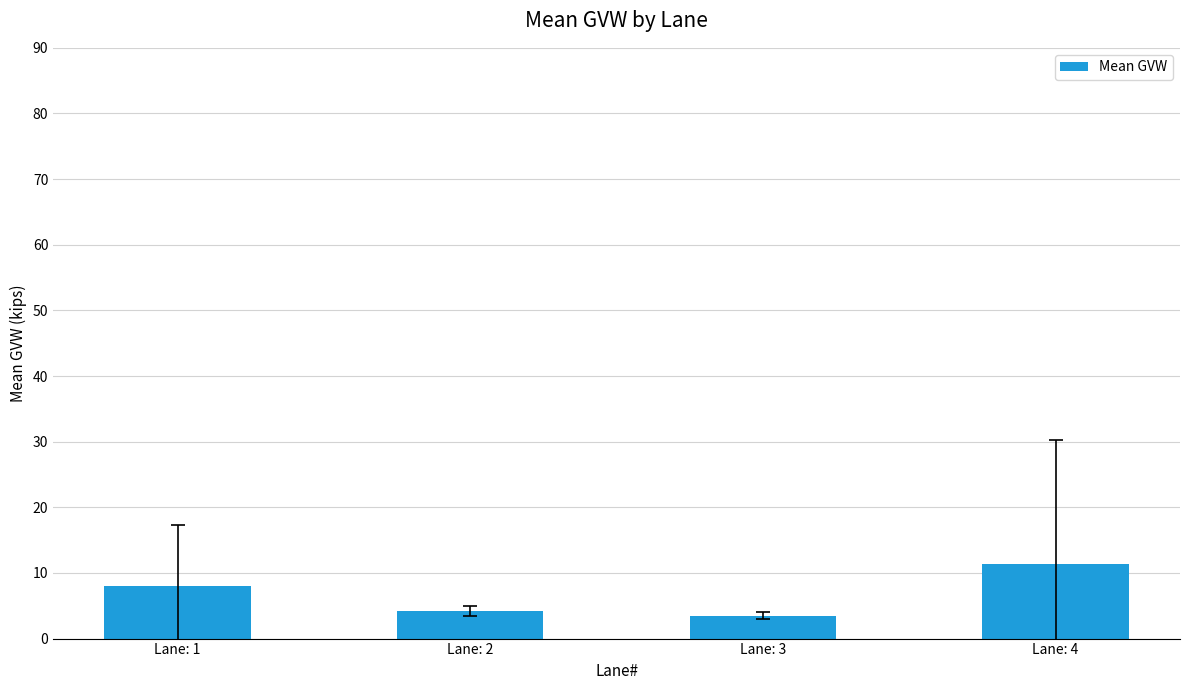

Which category has the highest value across all series?

Lane: 4